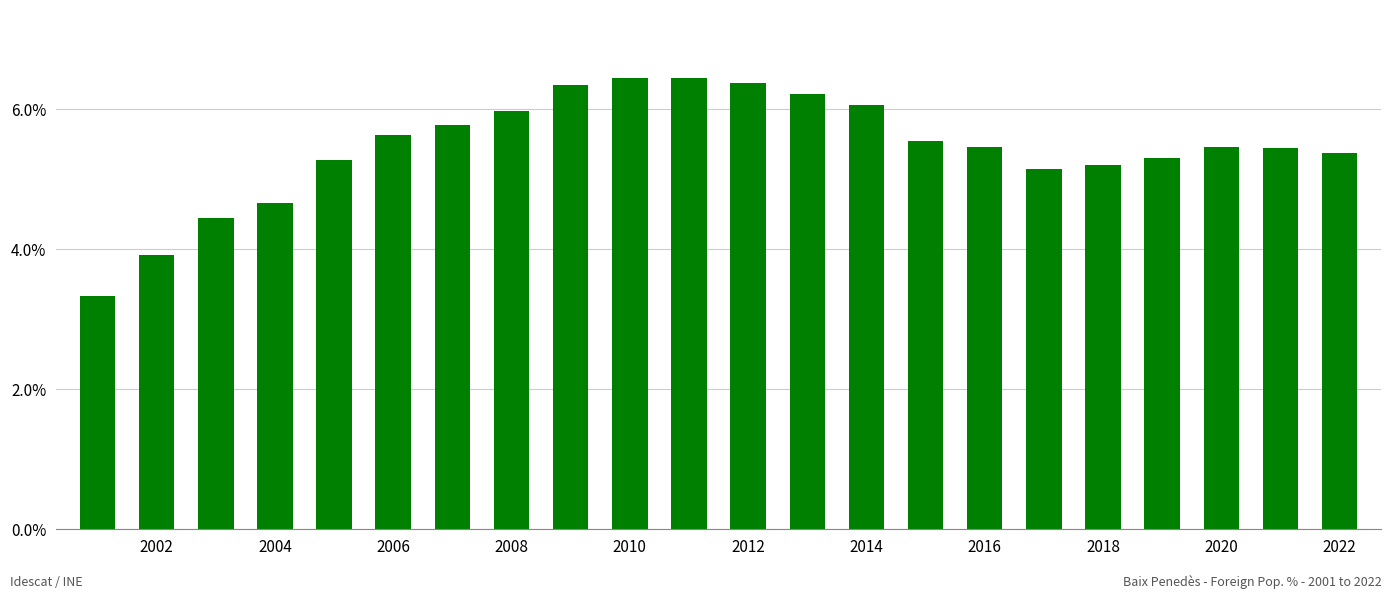

What is the value of the 19th bar from the left?

5.3